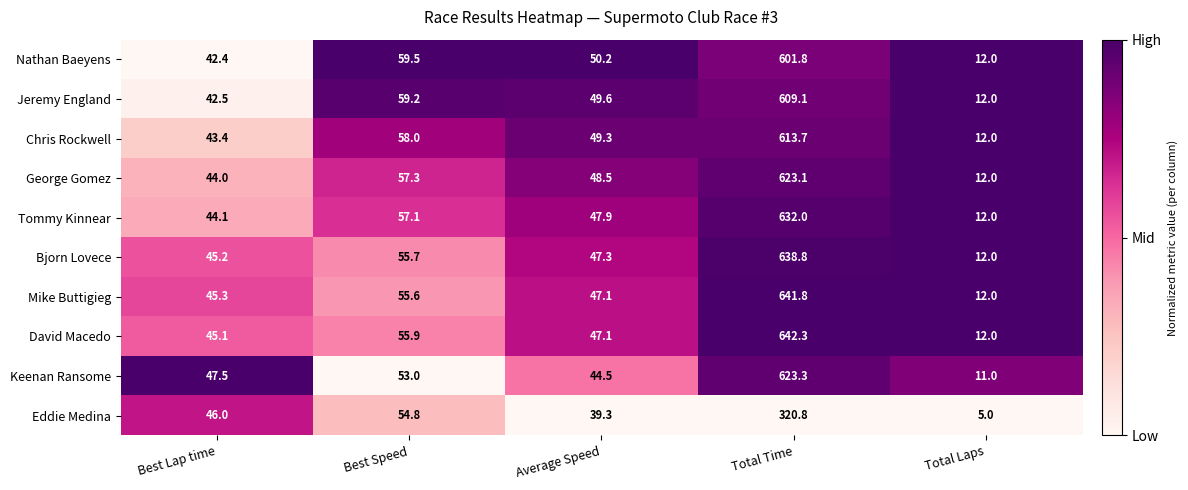

At which label is Eddie Medina closest to 162?

Best Speed